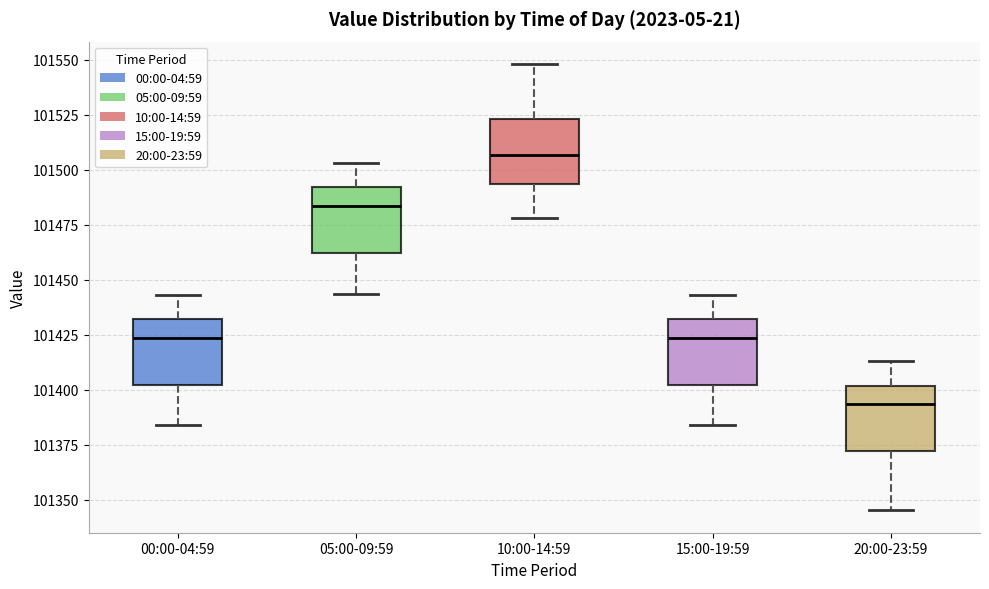

Where is the upper edge of the box for 15:00-19:59 on the y-axis? The values are not printed on the chart, so give them approximately, as read against the axis.

101430